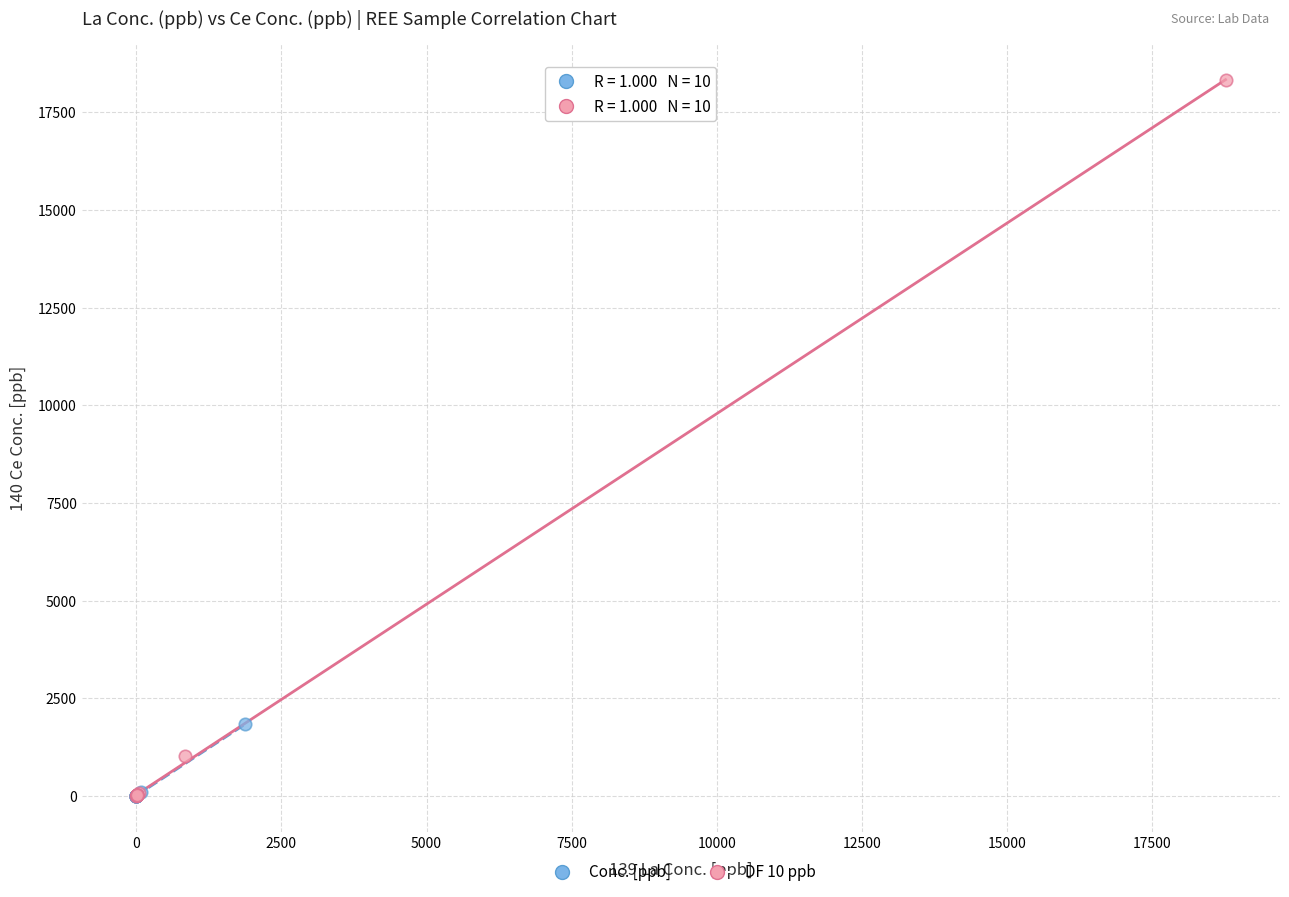

Which series reaches the maximum Y coordinate?

DF 10 ppb